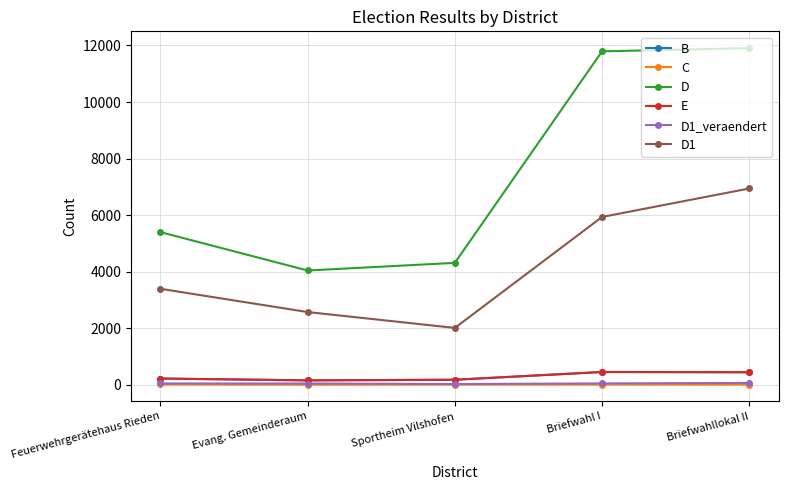

List the labels in order of D1 value, largest first.

Briefwahllokal II, Briefwahl I, Feuerwehrgerätehaus Rieden, Evang. Gemeinderaum, Sportheim Vilshofen